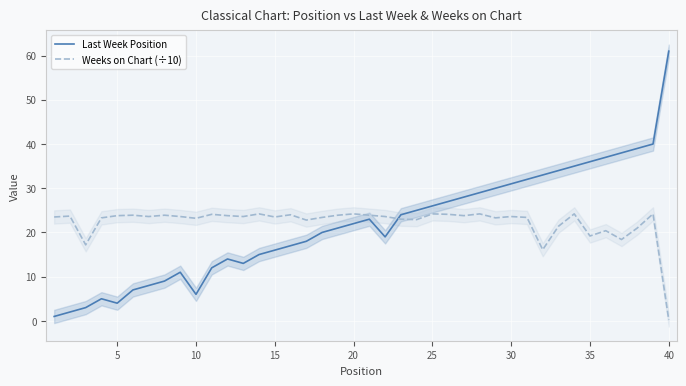

At which label does Last Week Position reach its peak?

40